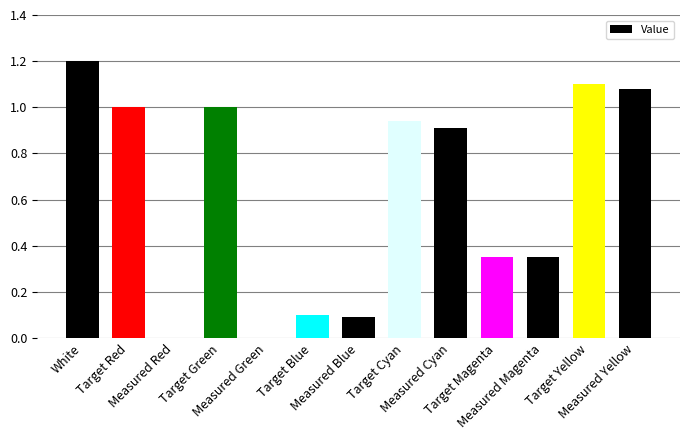

What is the sum of all values?

8.1